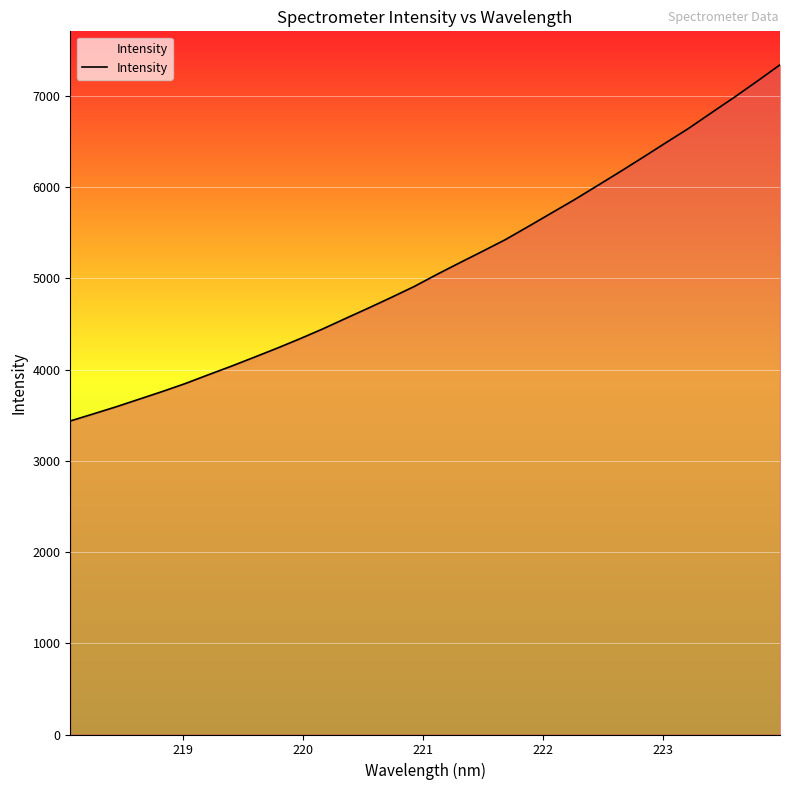

What is the difference between the maximum and minimum values?

3904.6